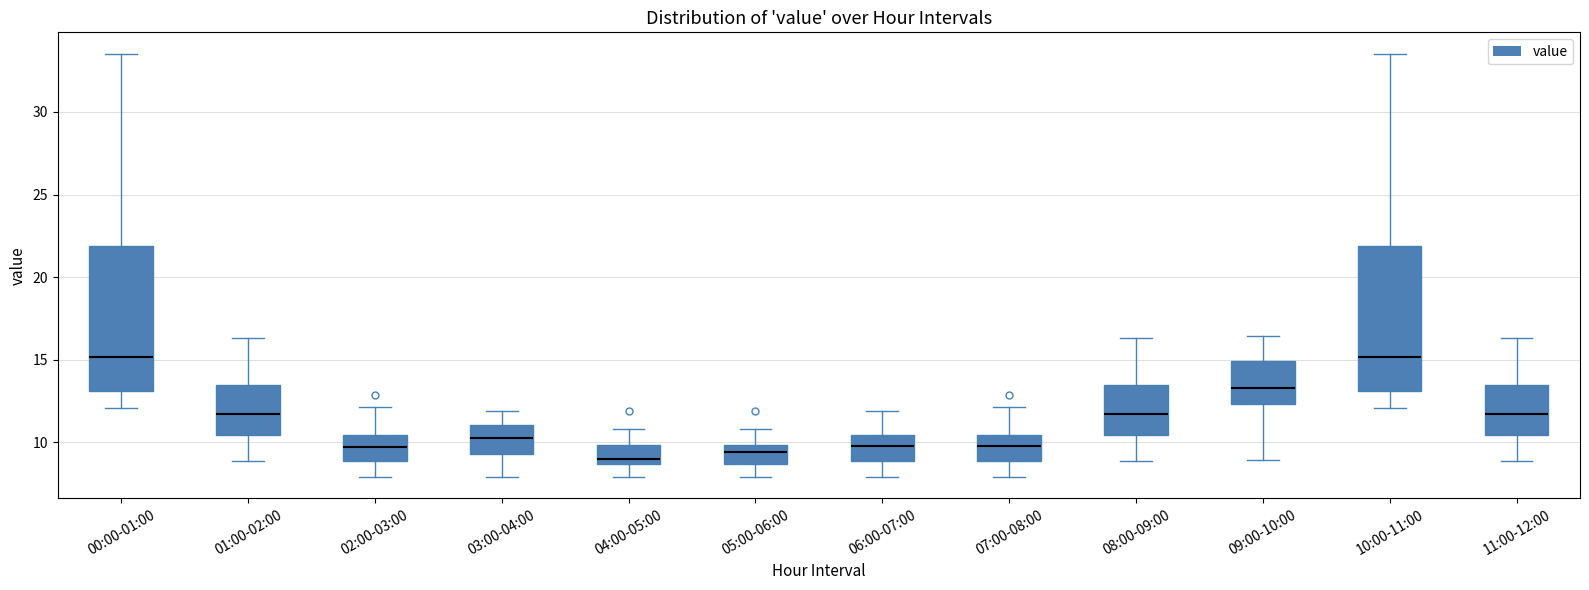

Reading left to right, transcribe this box plot: for each box, give where its median line is, the range the box spans, and where its two whiskers end, as read against the y-axis. The values are not printed on the chart, so give them approximately, as read against the axis.

00:00-01:00: median 15.0, box 13.0 to 22.0, whiskers 12.0 to 33.5
01:00-02:00: median 11.5, box 10.5 to 13.5, whiskers 9.0 to 16.5
02:00-03:00: median 10.0, box 9.0 to 10.5, whiskers 8.0 to 12.0
03:00-04:00: median 10.5, box 9.5 to 11.0, whiskers 8.0 to 12.0
04:00-05:00: median 9.0, box 8.5 to 10.0, whiskers 8.0 to 11.0
05:00-06:00: median 9.5, box 8.5 to 10.0, whiskers 8.0 to 11.0
06:00-07:00: median 10.0, box 9.0 to 10.5, whiskers 8.0 to 12.0
07:00-08:00: median 10.0, box 9.0 to 10.5, whiskers 8.0 to 12.0
08:00-09:00: median 11.5, box 10.5 to 13.5, whiskers 9.0 to 16.5
09:00-10:00: median 13.5, box 12.5 to 15.0, whiskers 9.0 to 16.5
10:00-11:00: median 15.0, box 13.0 to 22.0, whiskers 12.0 to 33.5
11:00-12:00: median 11.5, box 10.5 to 13.5, whiskers 9.0 to 16.5